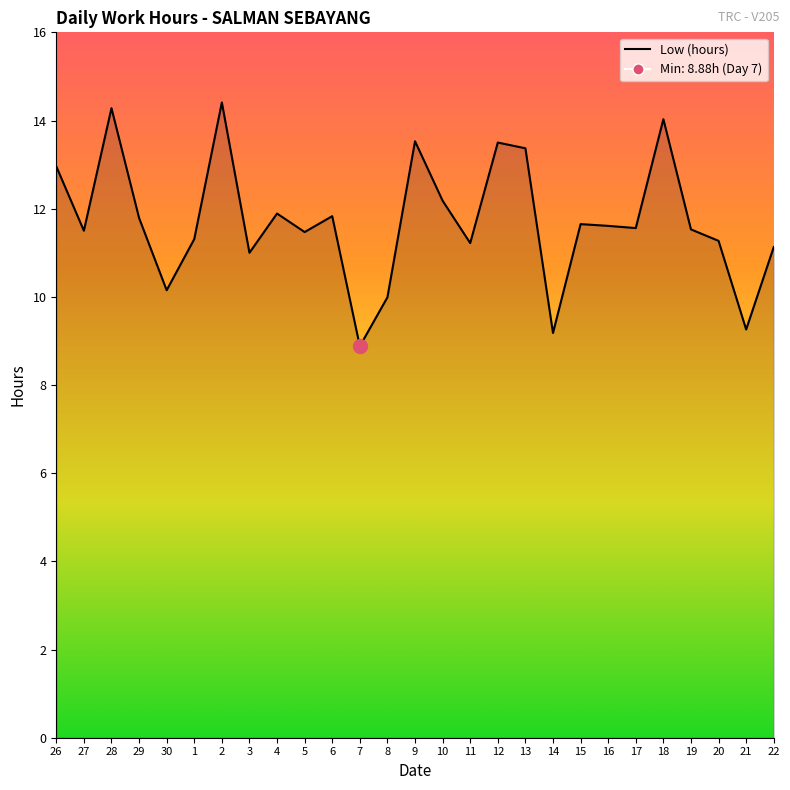

What position from the left is 14?

19